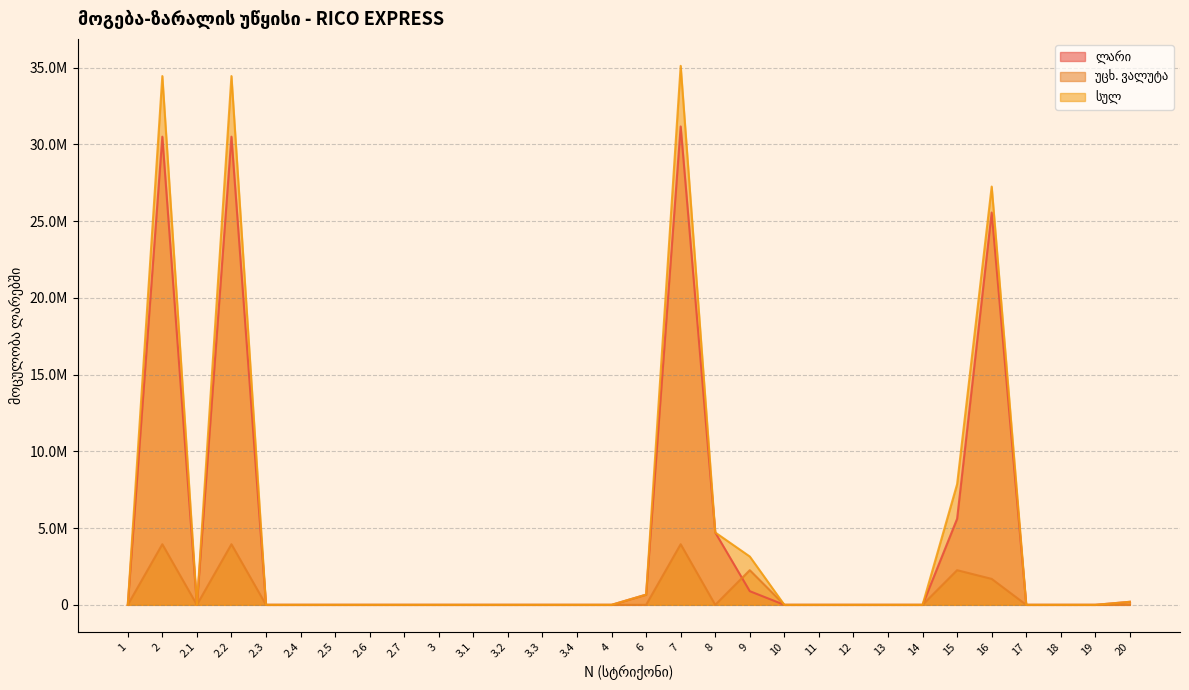

Which series has the largest total across all categories?

სულ